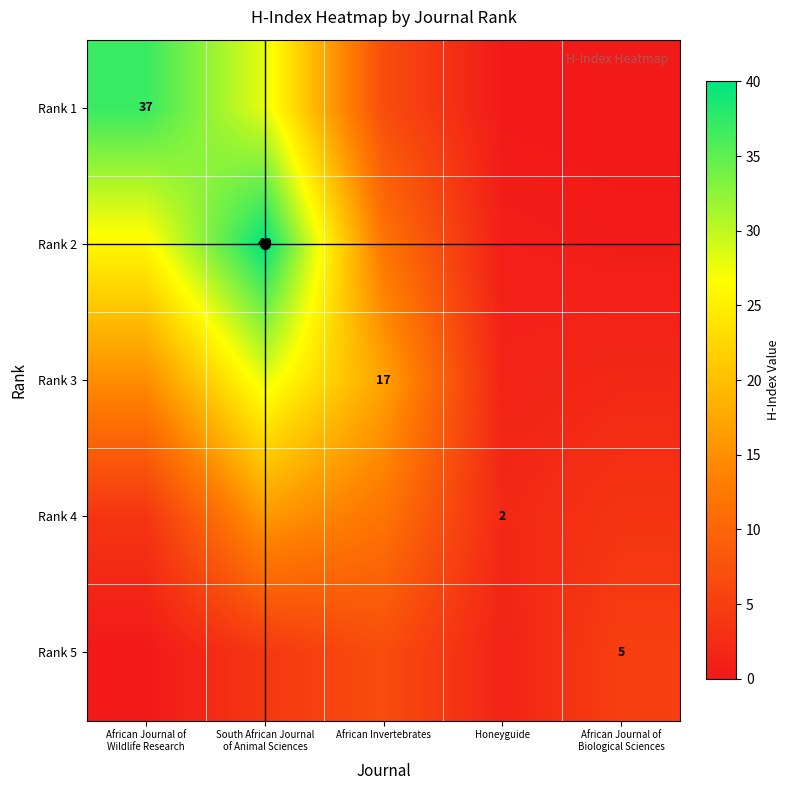

How many values in the Rank 1 series exceed 6?

3